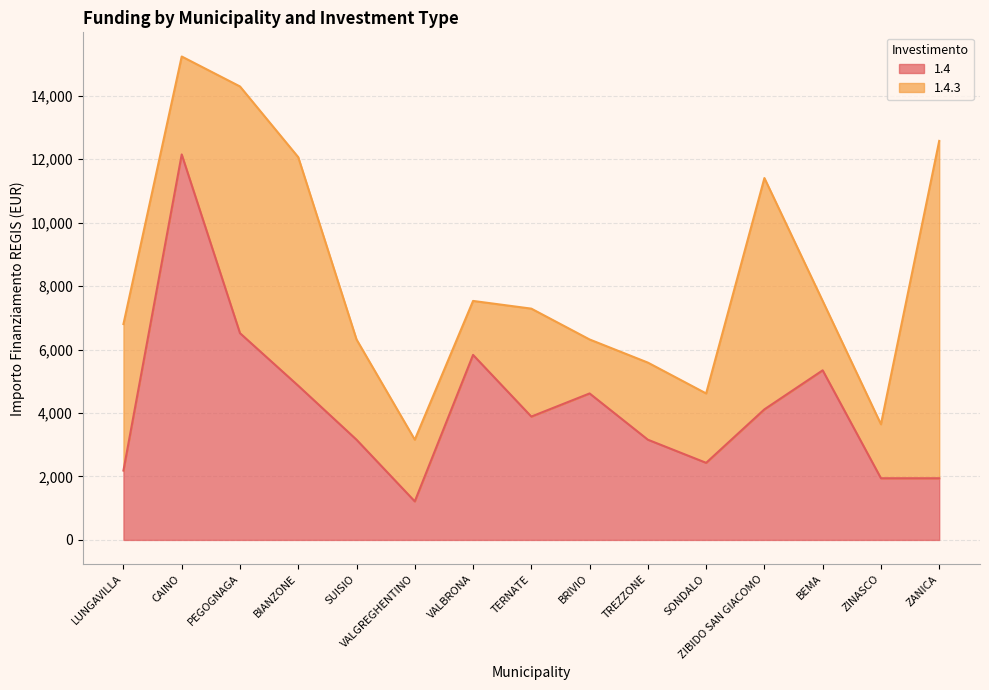

Where does the data first go above 3888?

CAINO